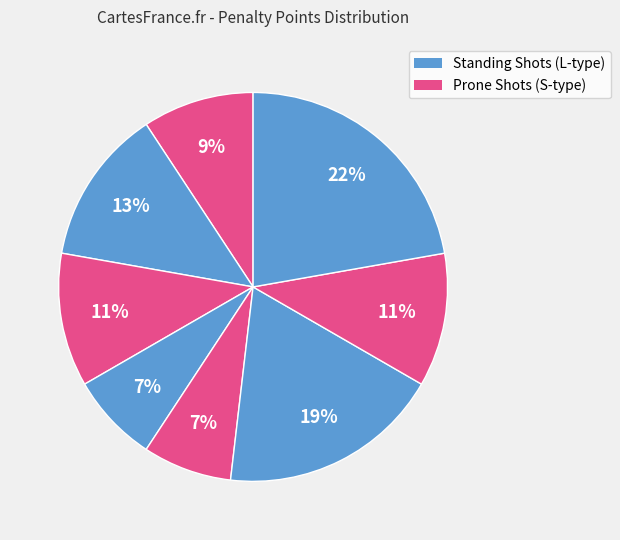

To the nearest percent, what is the difference between the largest and smallest slice percentages?

15%